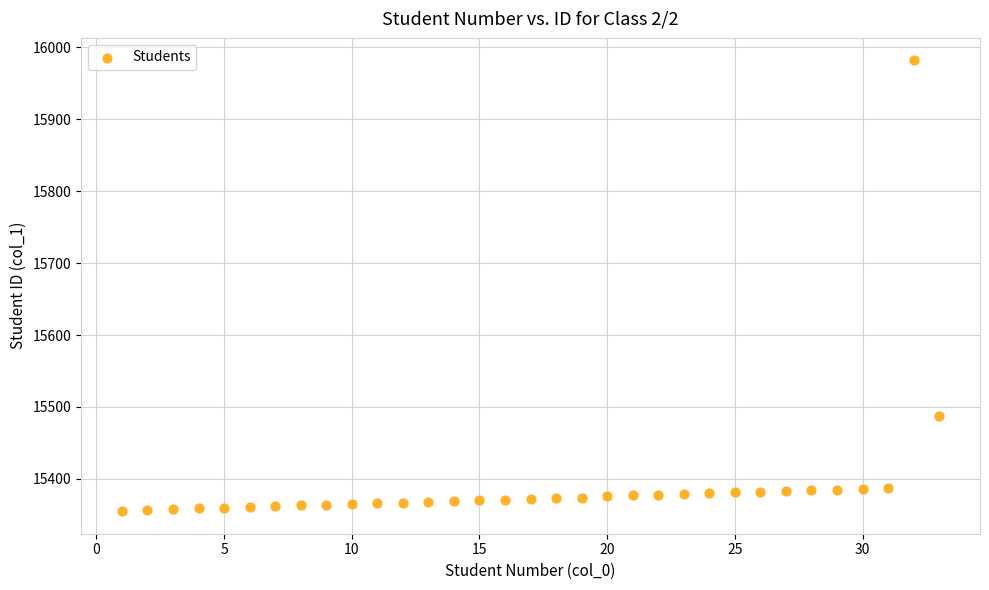

What is the range of X values (max minus min)?

32